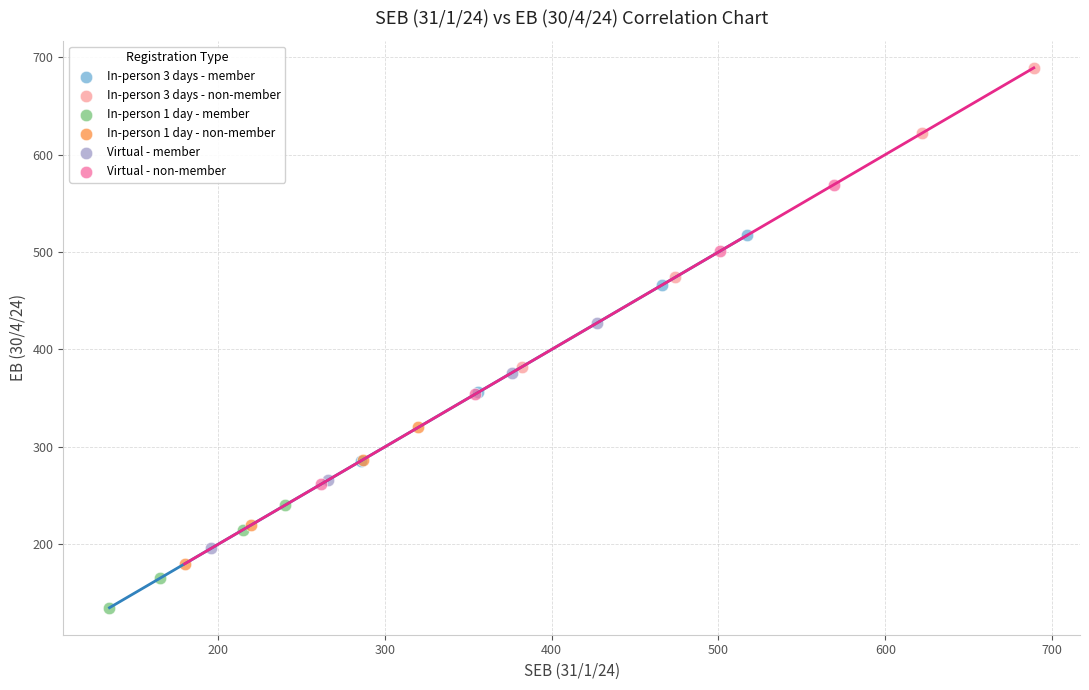

Which series reaches the minimum Y coordinate?

In-person 1 day - member